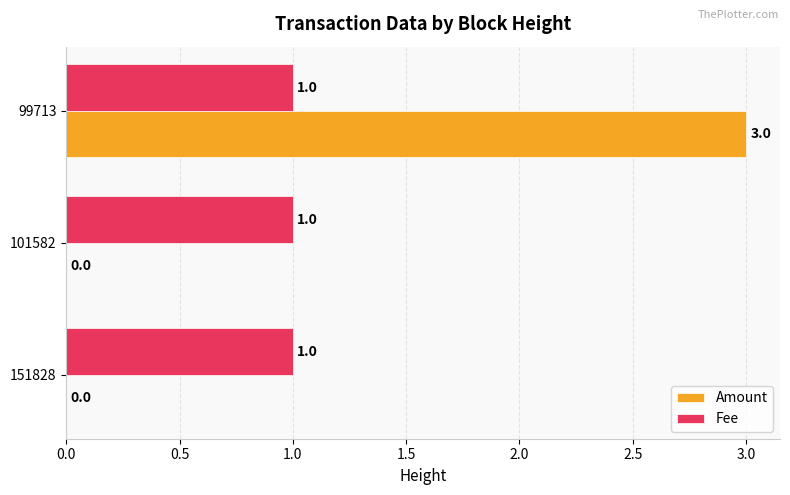

What is the greatest value displayed?

3